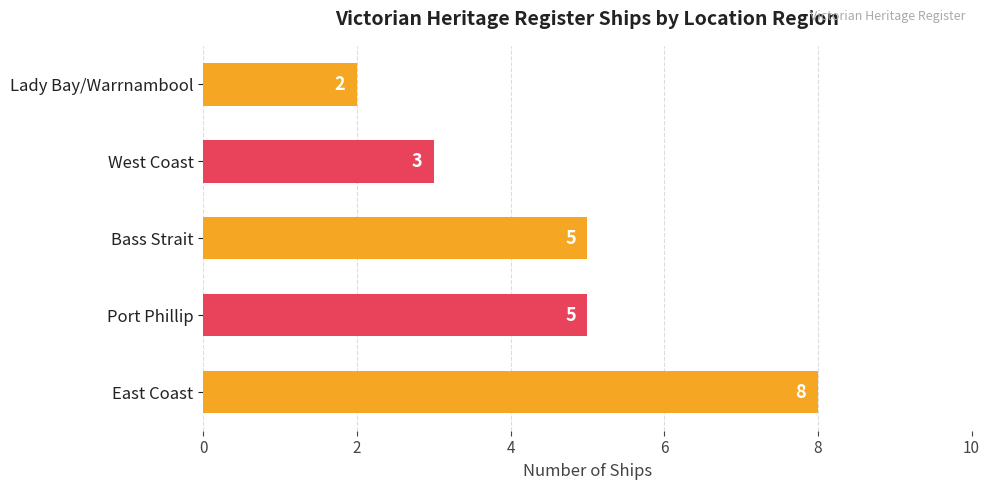

The value at West Coast is 4. True or false?

False